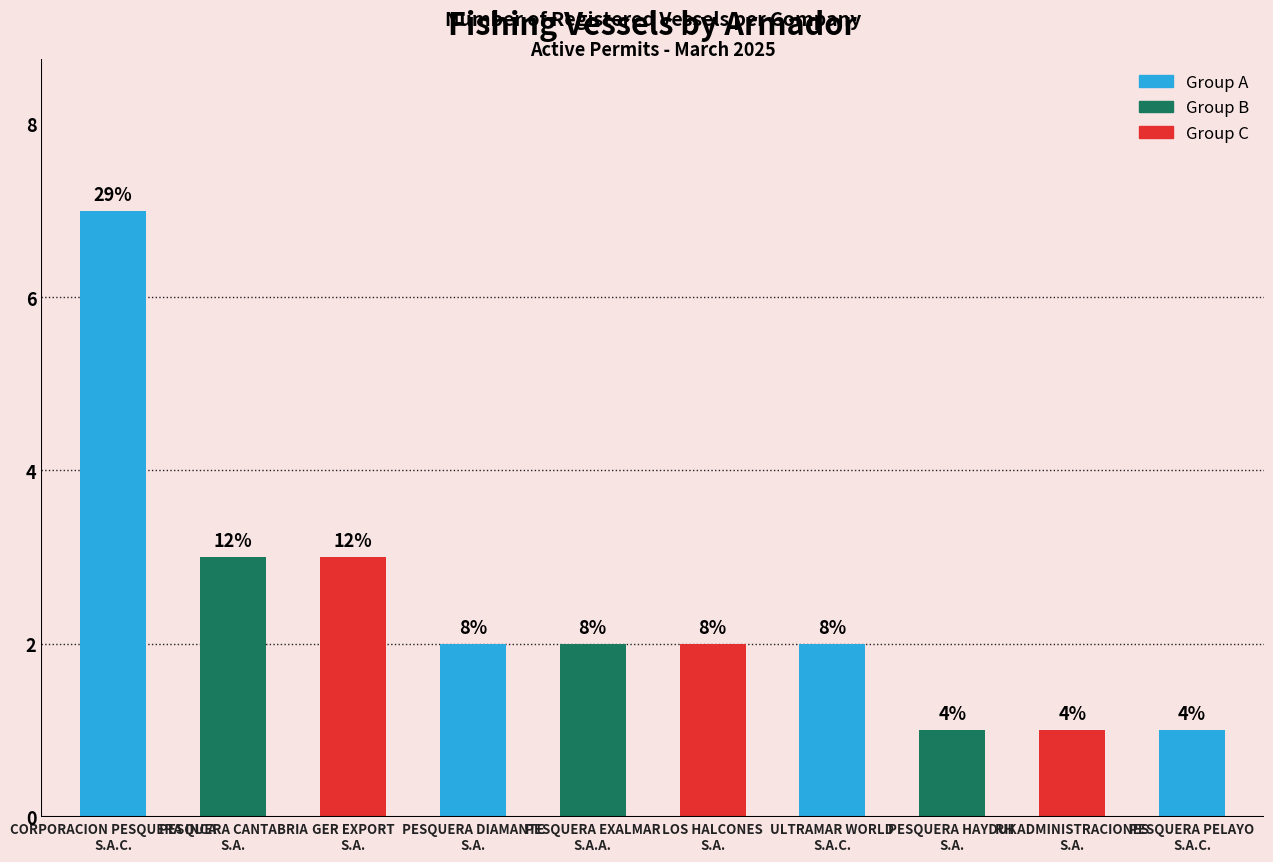

Are the bars horizontal?

No